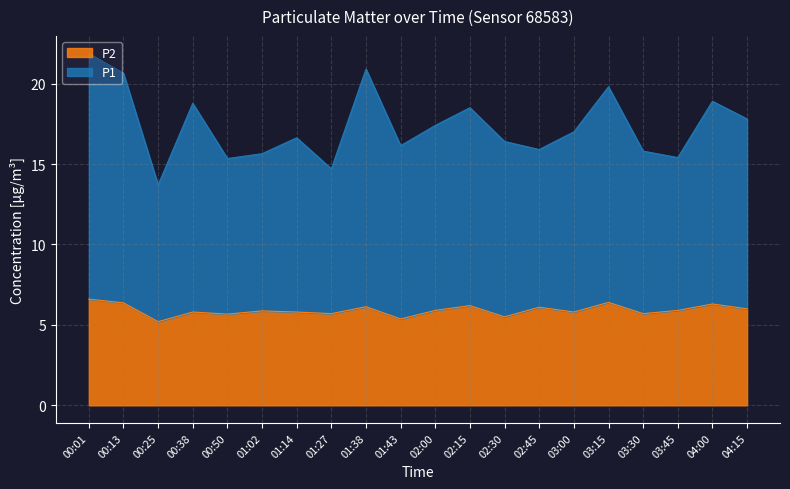

What is the difference between the maximum and second lowest values in the P1 series?

7.2